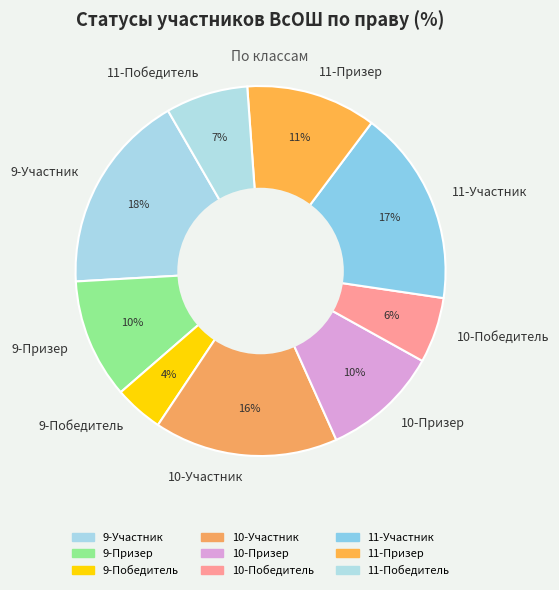

How many segments does this pie chart have?

9